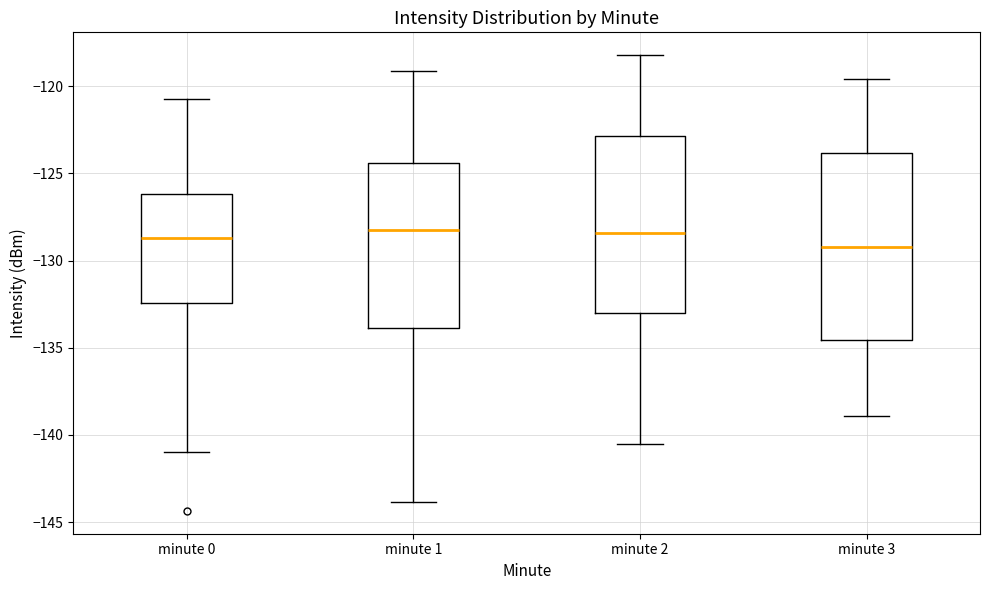

Comparing the boxes themselves (not the whiskers), which one is the tallest?

minute 3